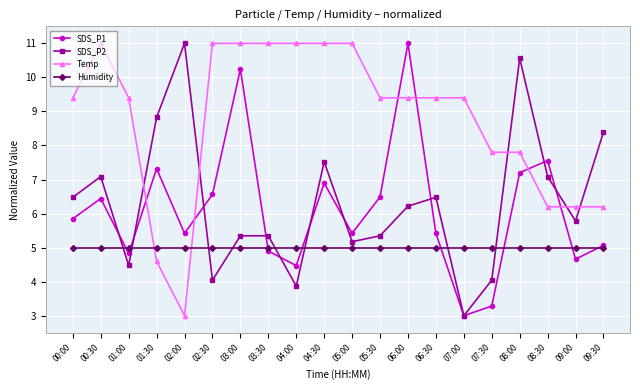

What is the spread (max minus min) of values at 06:00?

6.0